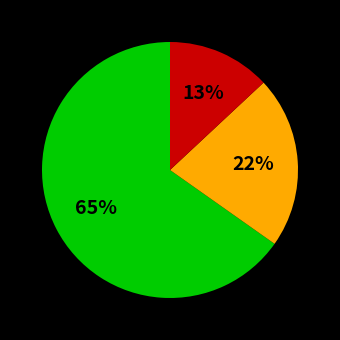

Is there any slice that represents more than half of the pie?

Yes